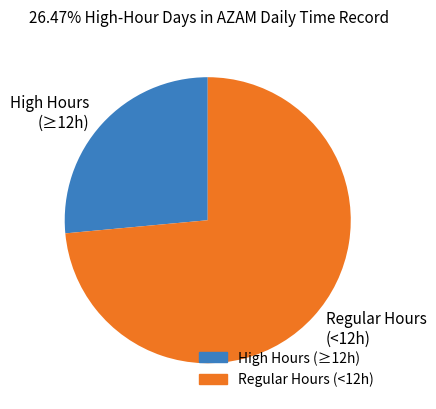

Is the sum of Regular Hours (<12h) and High Hours (≥12h) greater than half?

Yes